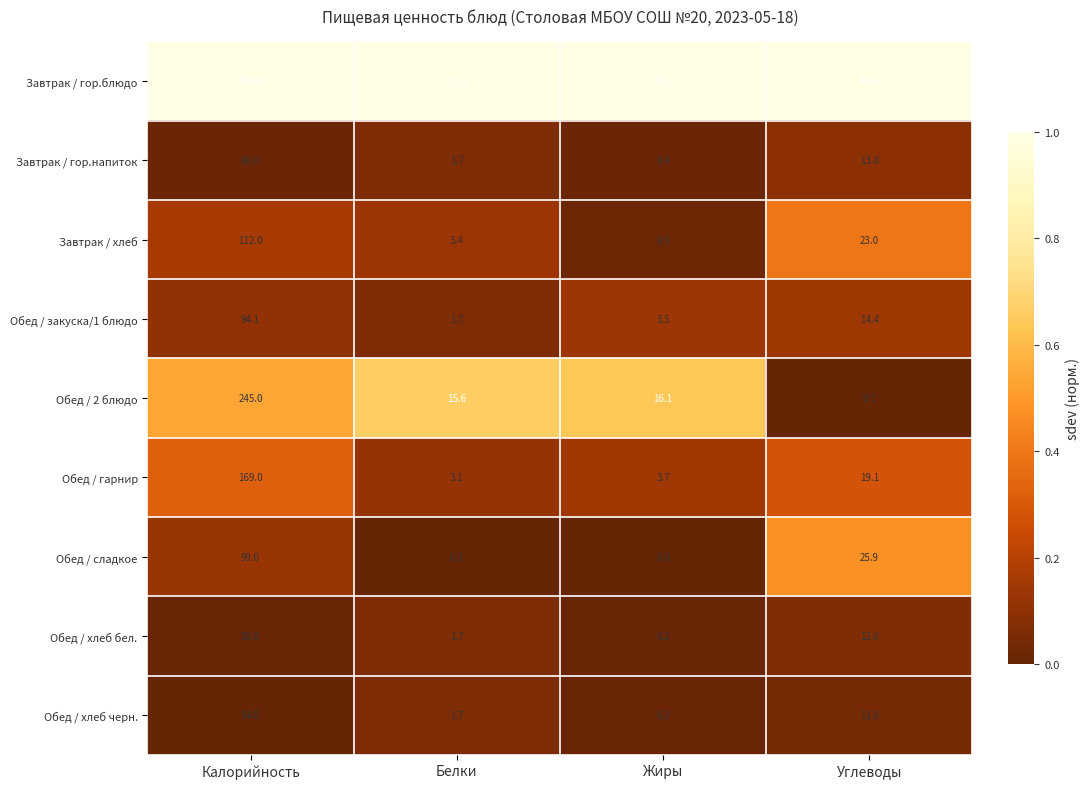

Which label corresponds to the smallest value in the chart?

Жиры